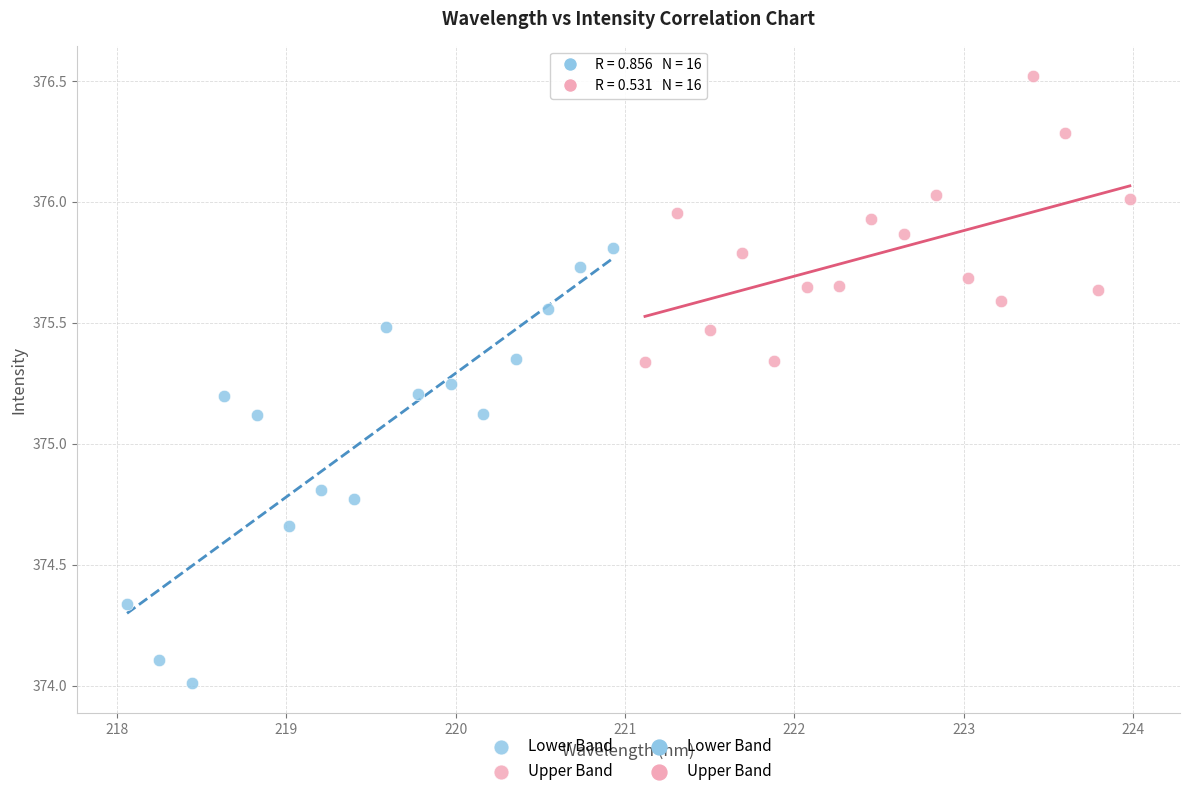

Which series has the widest spread of Y values?

Lower Band